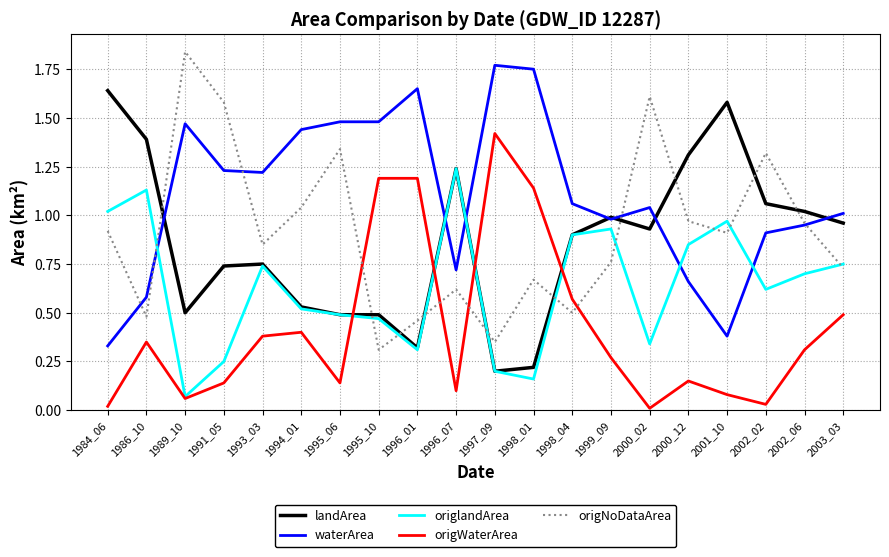

Which series changed the most between 1989_10 and 2002_06?

origNoDataArea